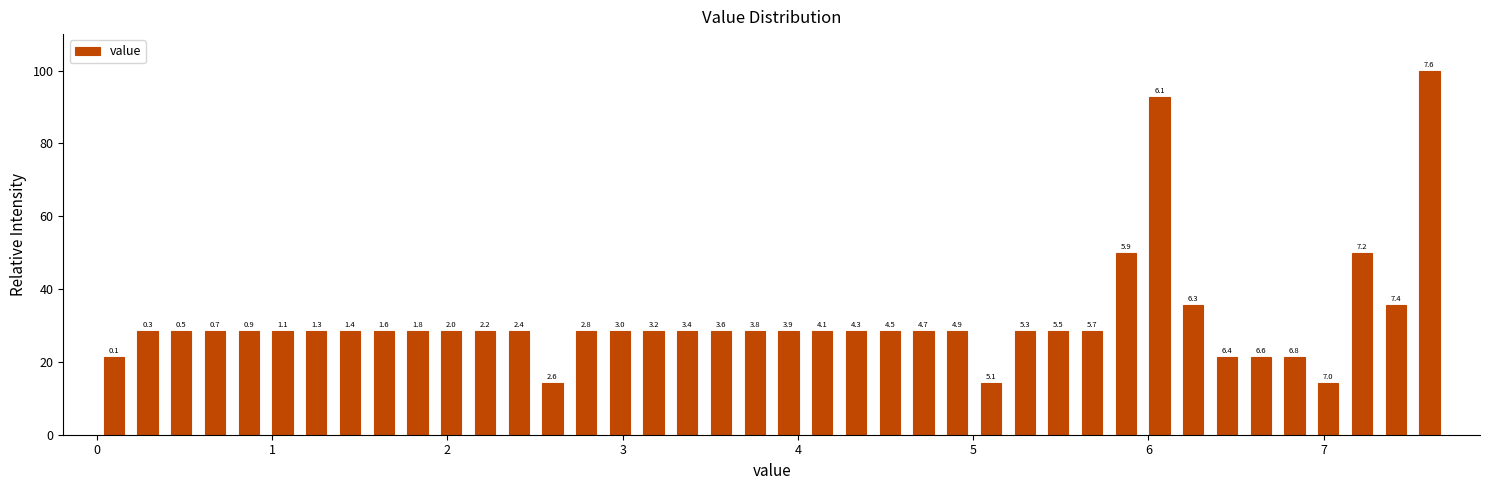

Read against the x-axis, roughly where is the centre of the tallest bar?

7.6